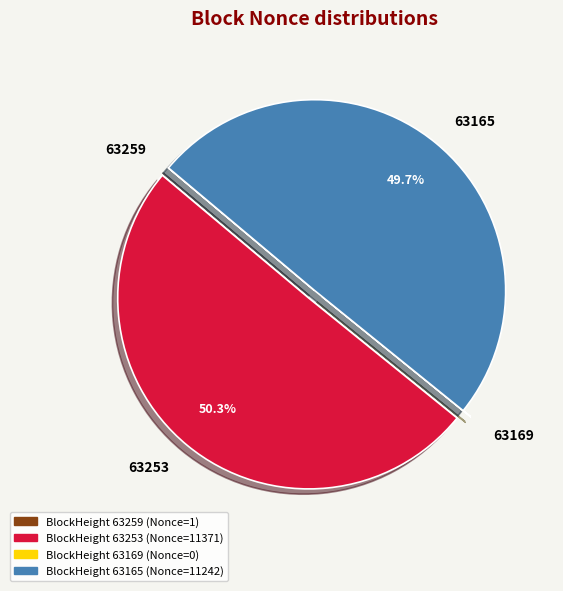

Which category has the biggest portion of the pie?

63253